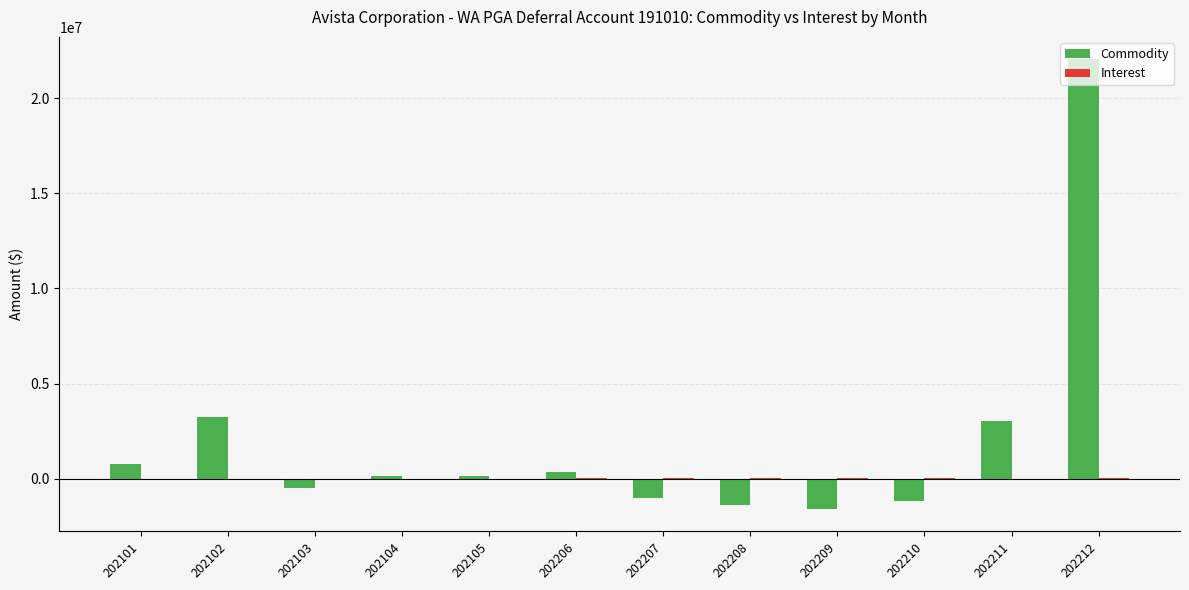

Which series has the largest total across all categories?

Commodity